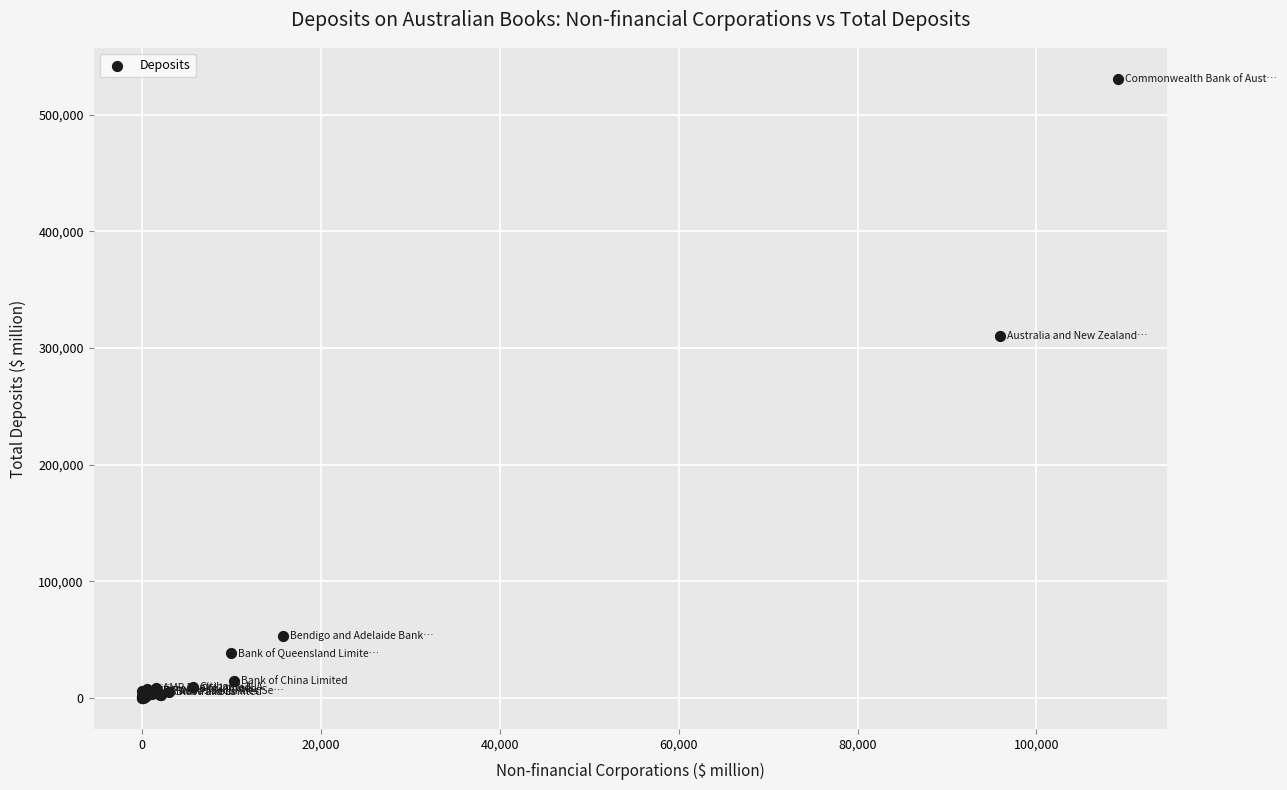

What Y value in the scatter plot is closest to 265203?

310479.2